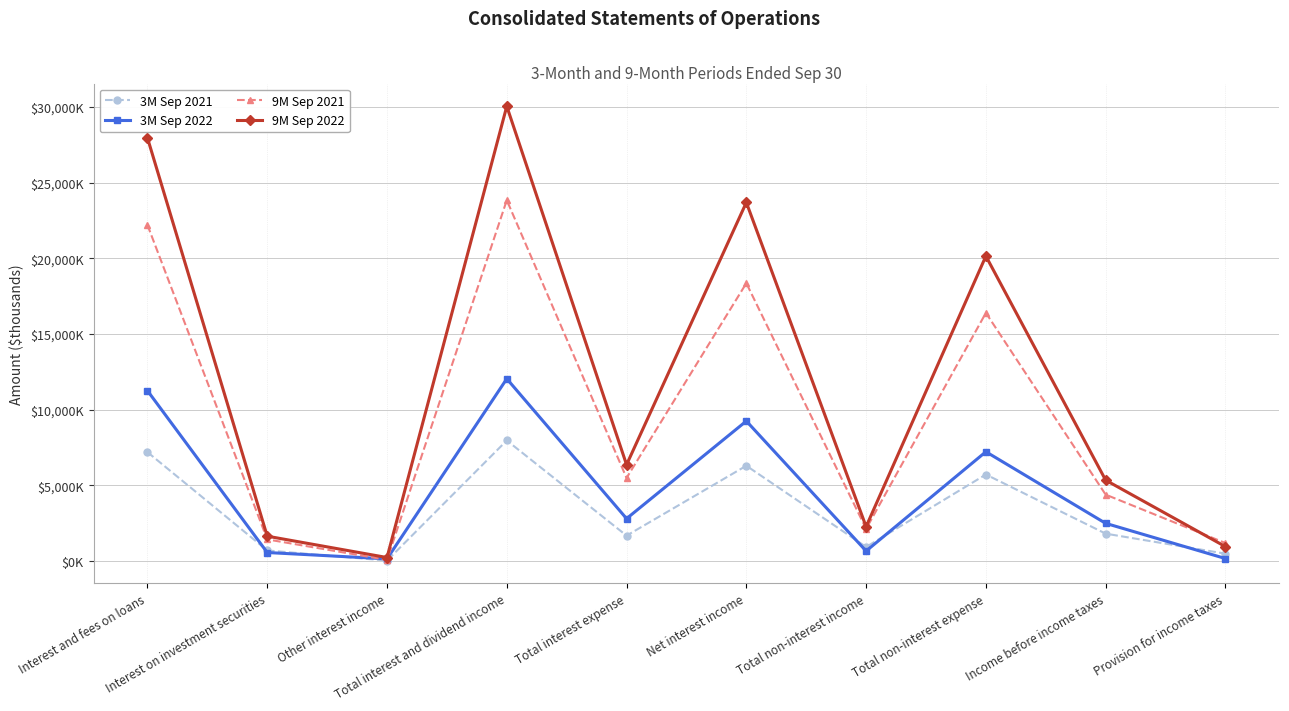

What is the sum of all 3M Sep 2021 values?

32736